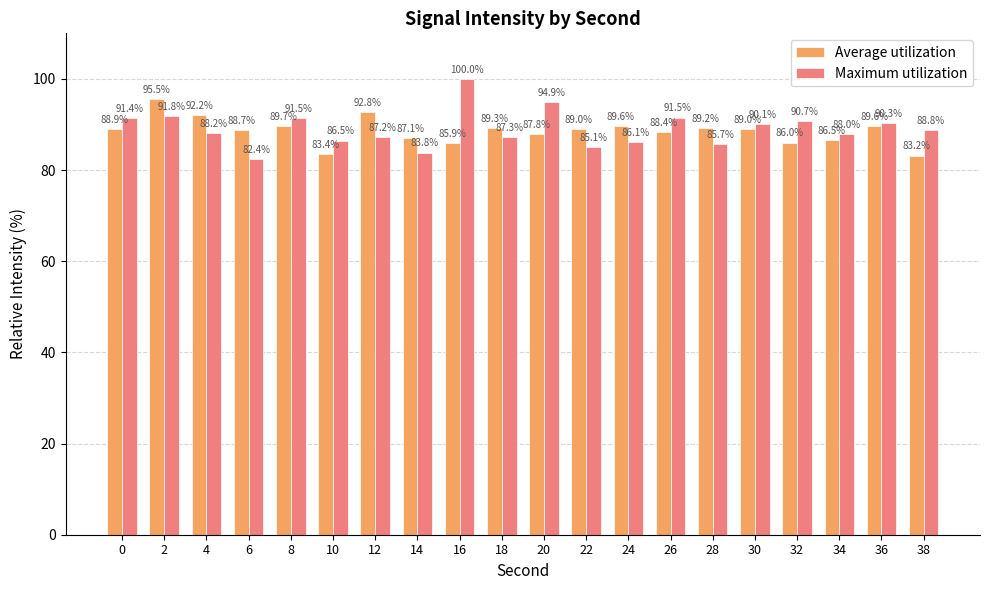

Between 22 and 30, which series saw the biggest shift?

Maximum utilization